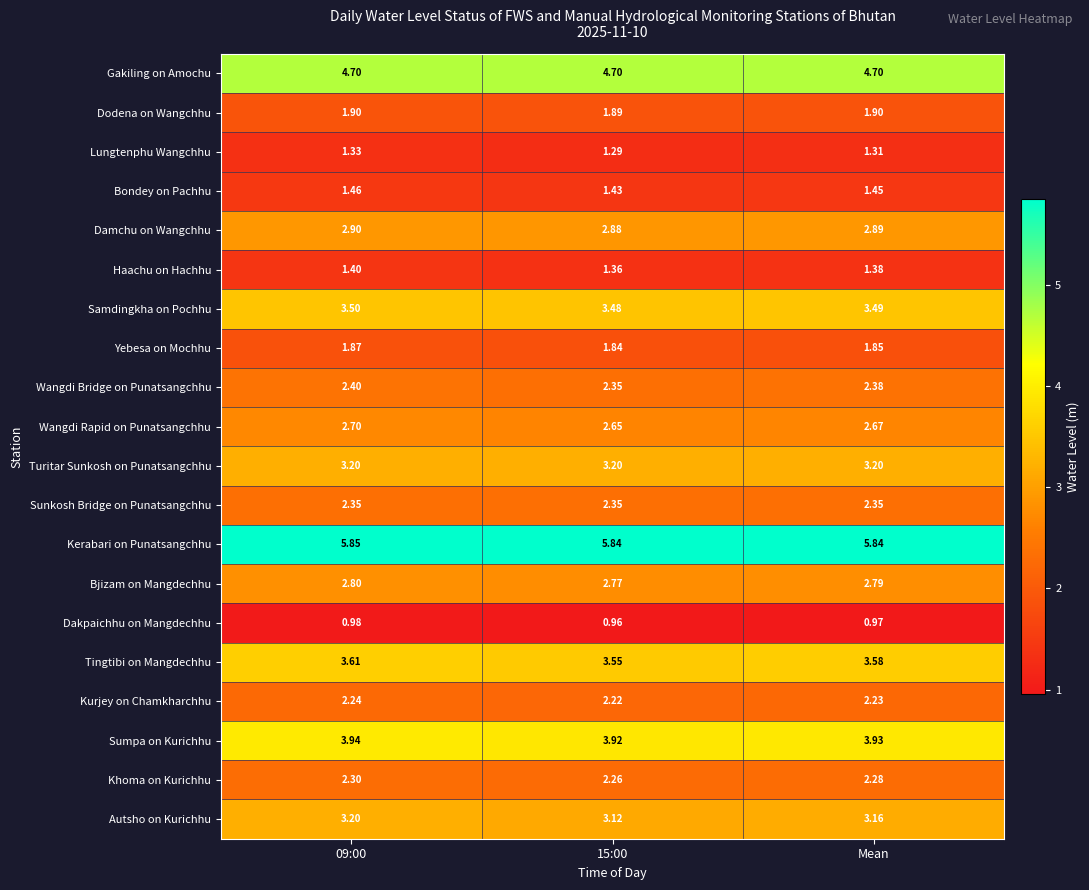

Between 15:00 and Mean, which series saw the biggest shift?

Autsho on Kurichhu